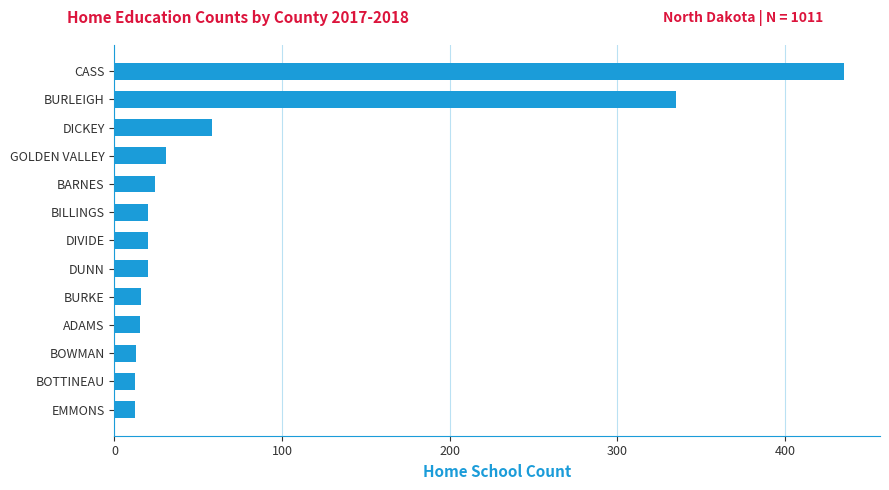

What is the change in value from DIVIDE to DICKEY?

+38